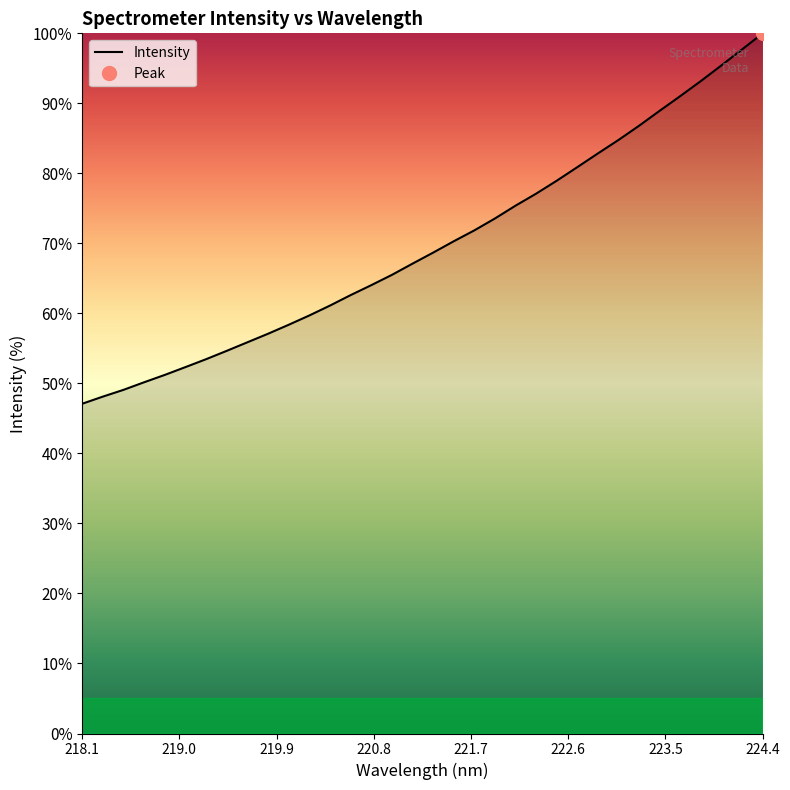

At which label does Intensity reach its peak?

224.4